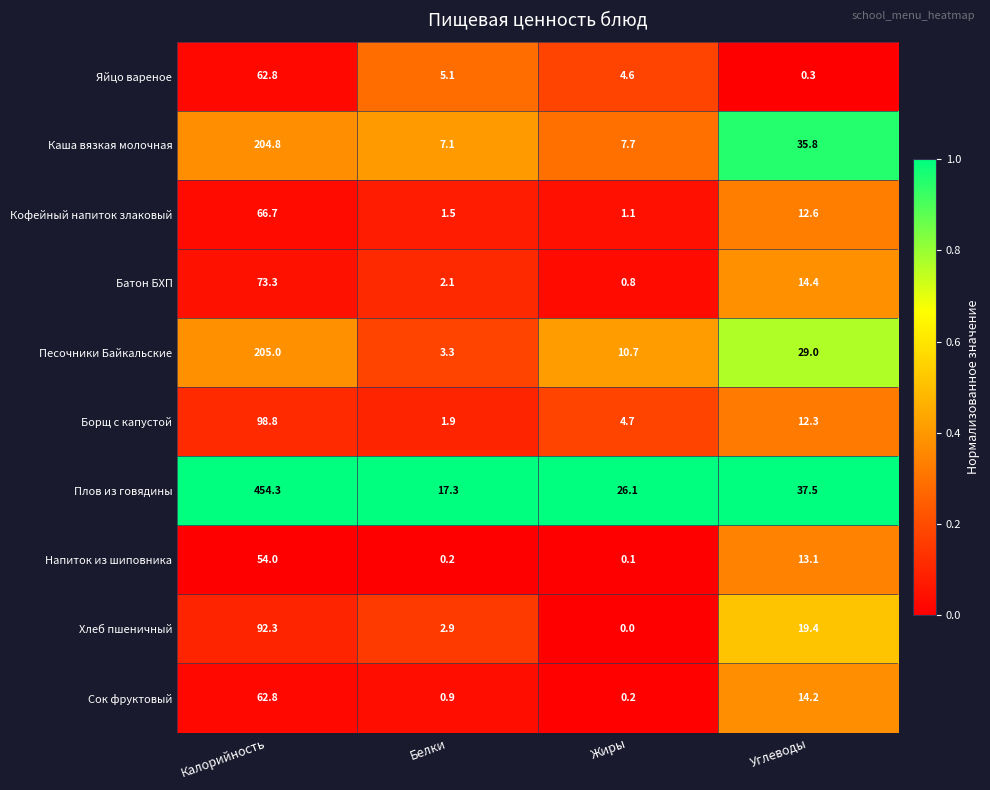

What is the difference between the second highest and second lowest values in the Хлеб пшеничный series?

16.5